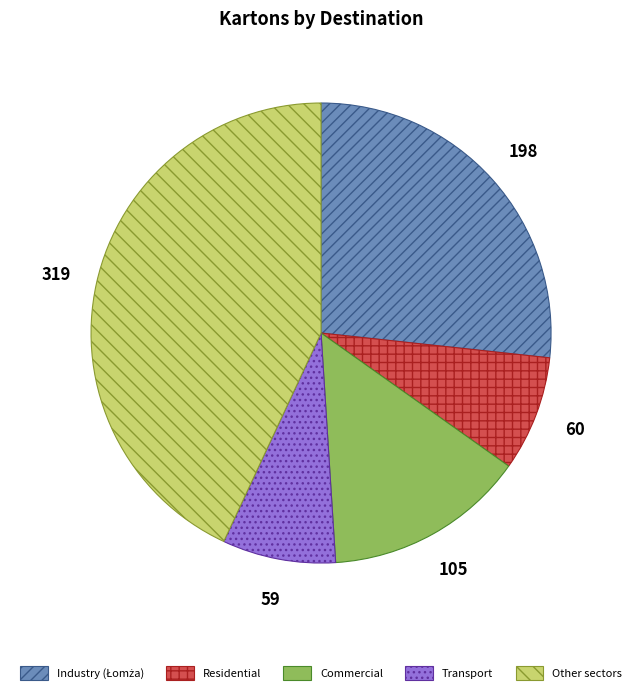

Is there a majority slice in this chart?

No